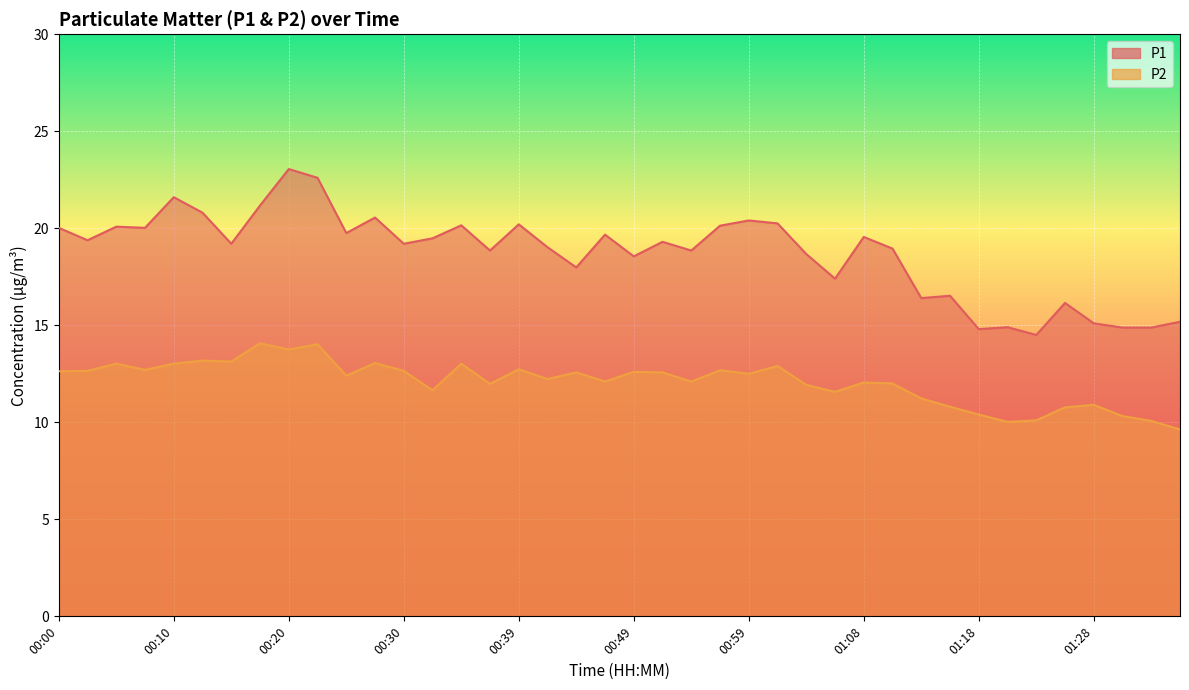

What is the value of the P2 point at the 17th from the left?

12.7